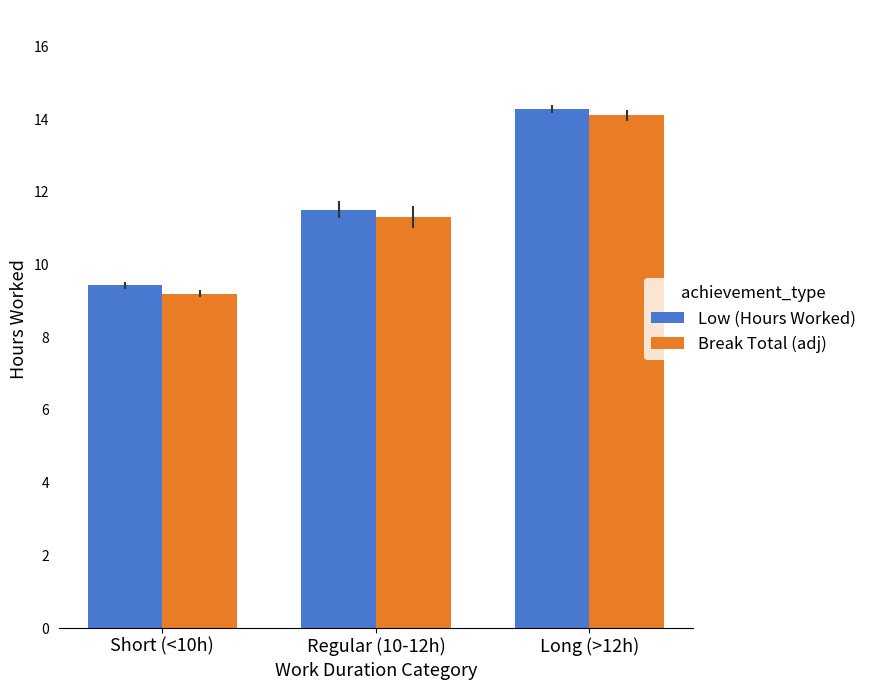

How many groups of bars are there?

3